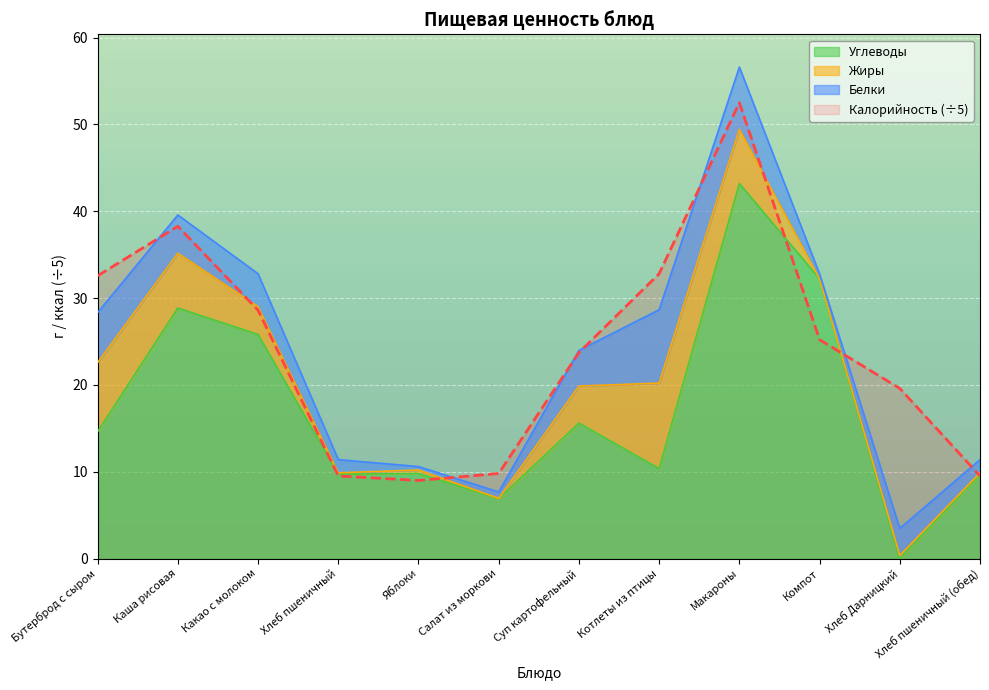

What is the difference between the highest and lowest values at Макароны?

9.3